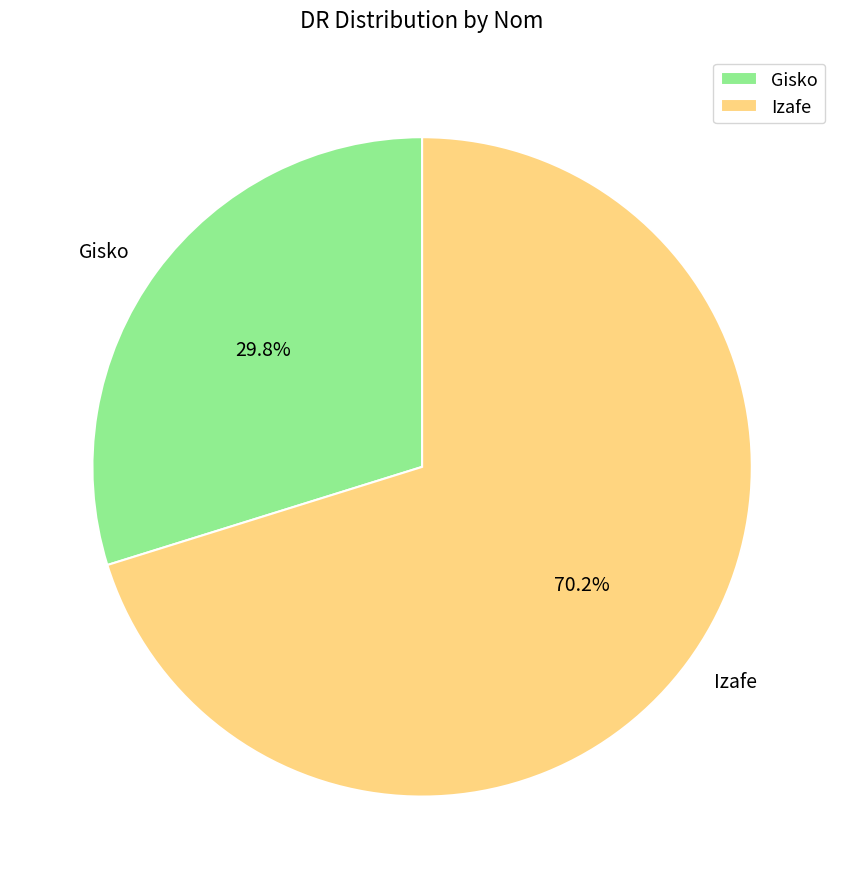

Does Izafe represent more than half of the total?

Yes